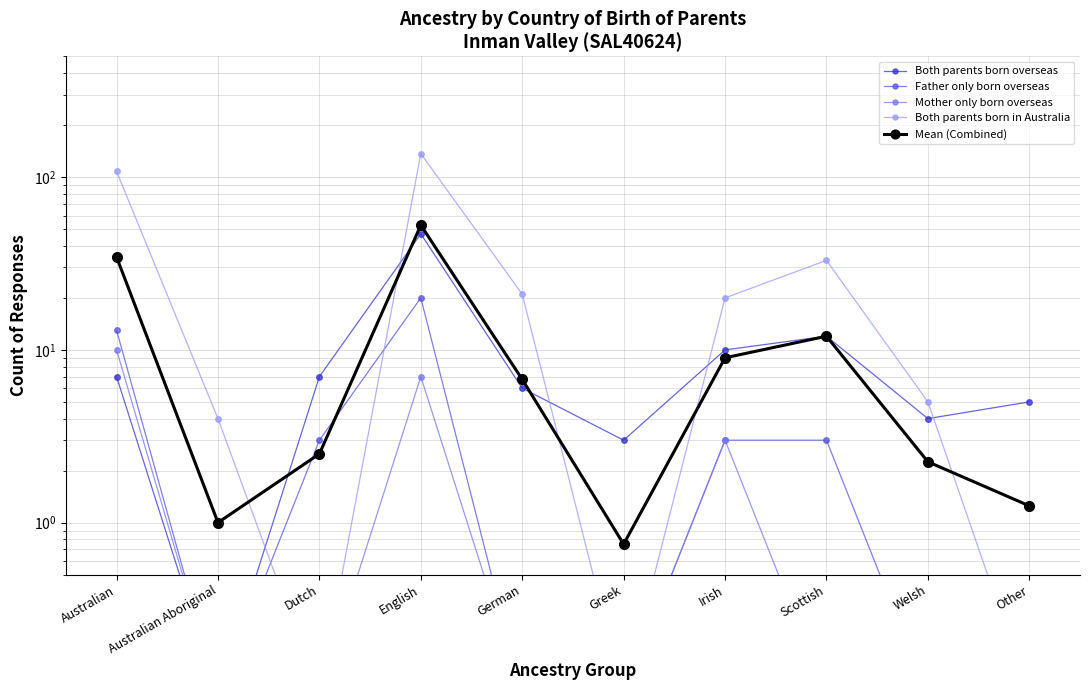

True or false: Mother only born overseas and Mean (Combined) intersect in this chart.

False